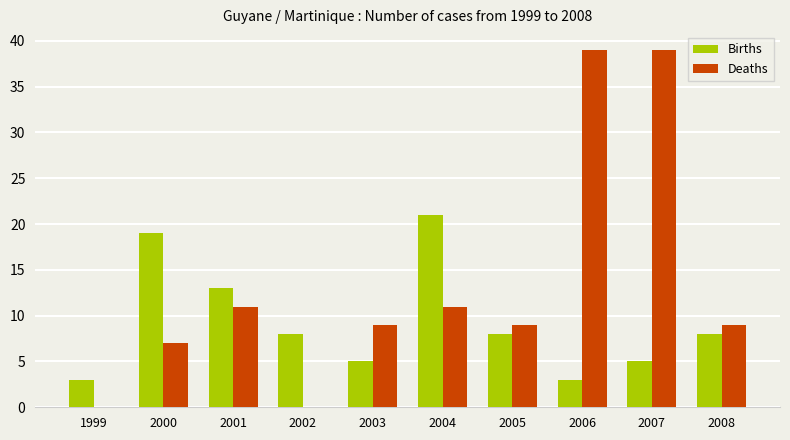

What is the total value across all series at 2001?

24